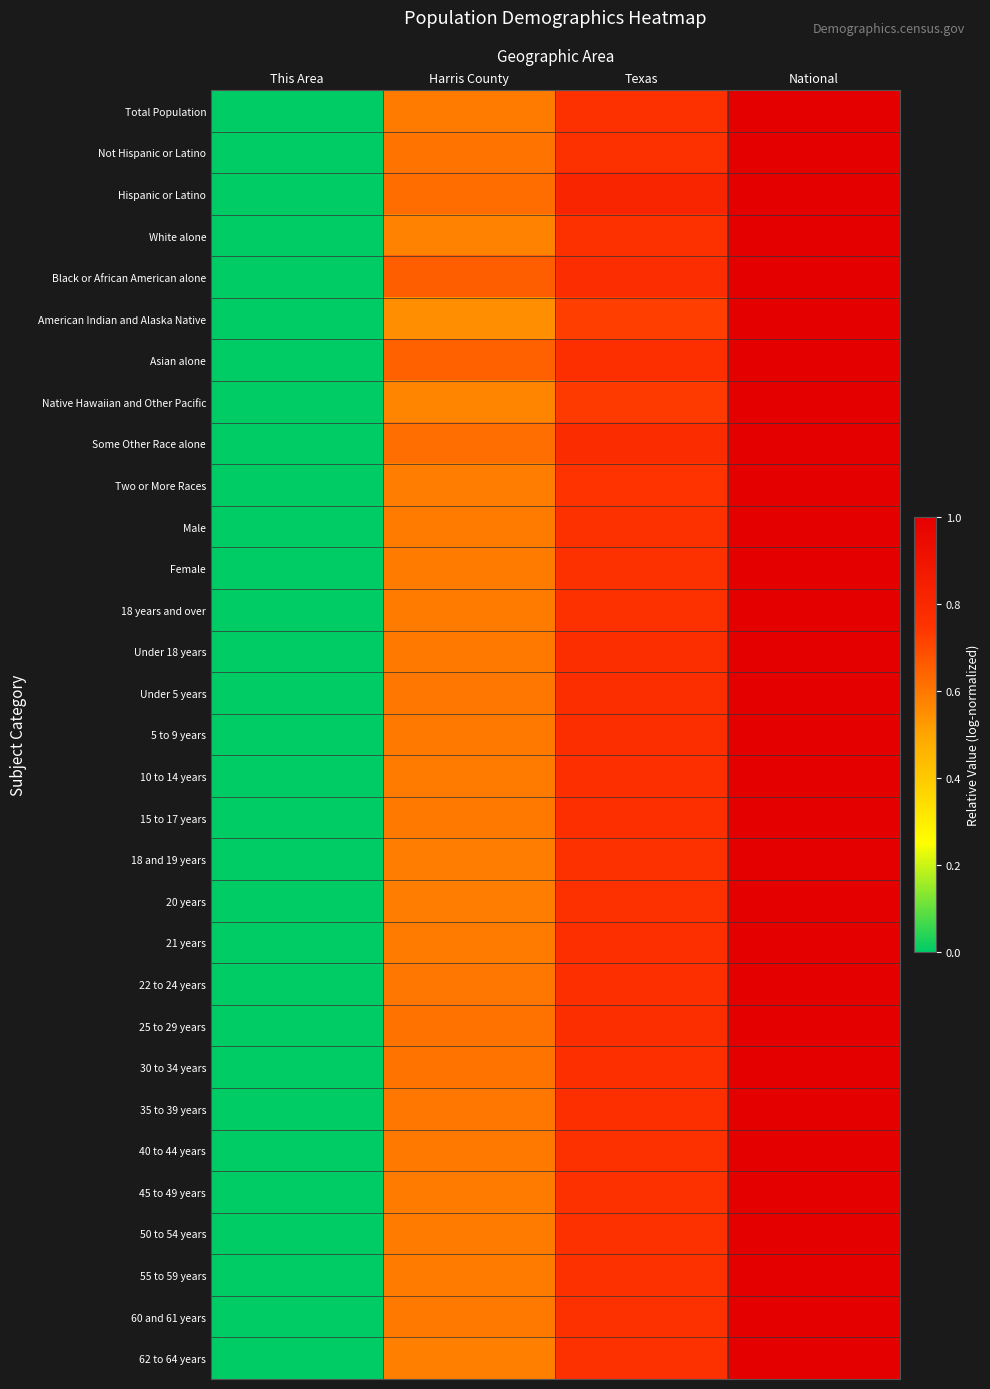

How many categories are shown in the chart?

4